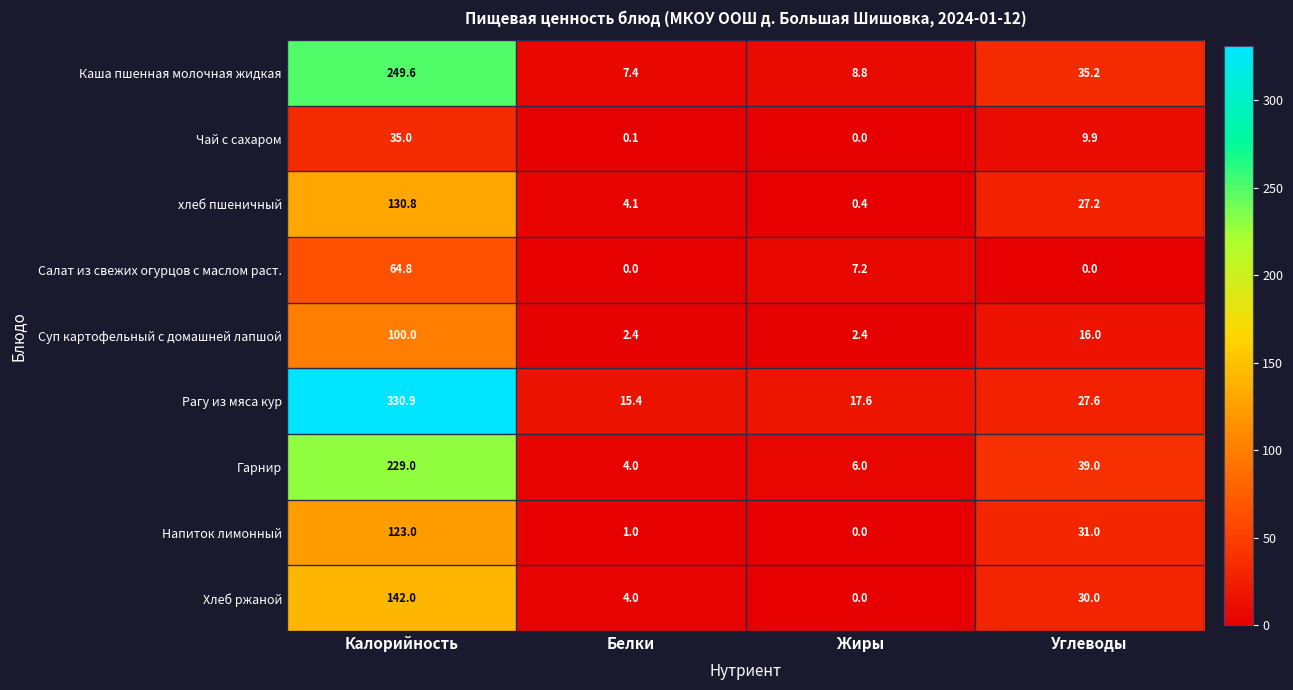

Count the number of data series in this chart.

9